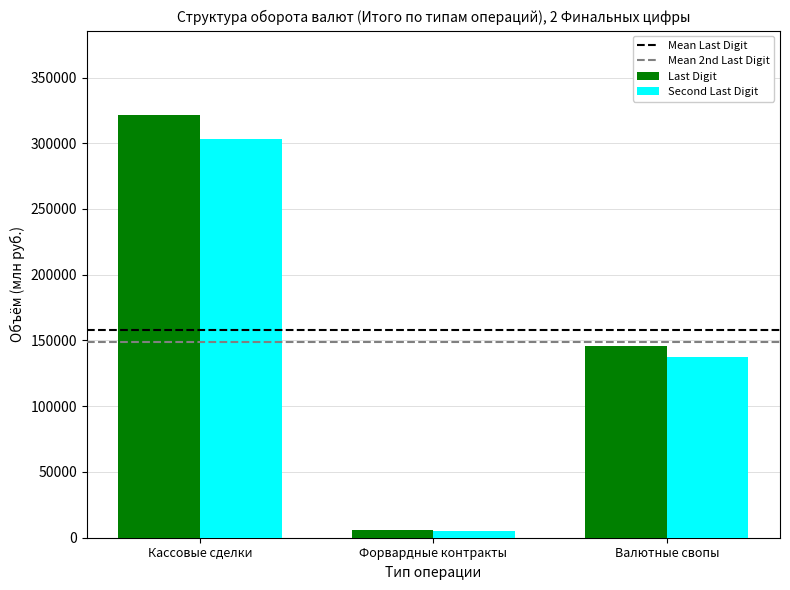

At which category is the sum across all series the highest?

Кассовые сделки